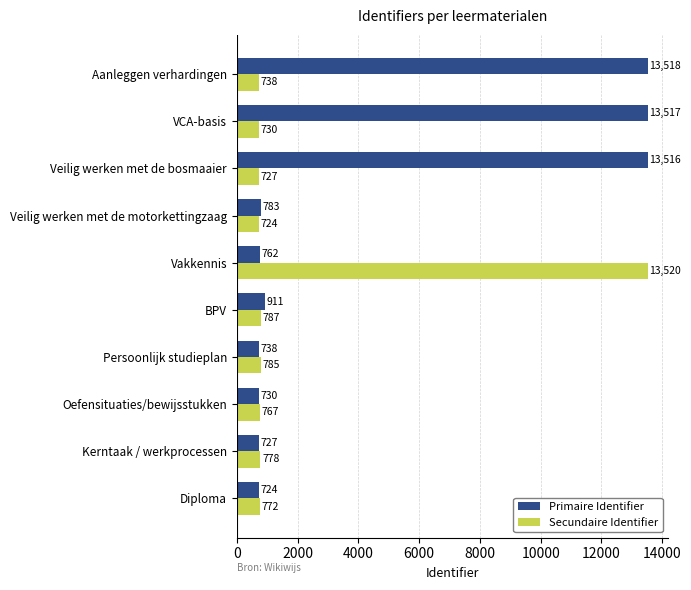

Which series has the largest range (max minus min)?

Secundaire Identifier